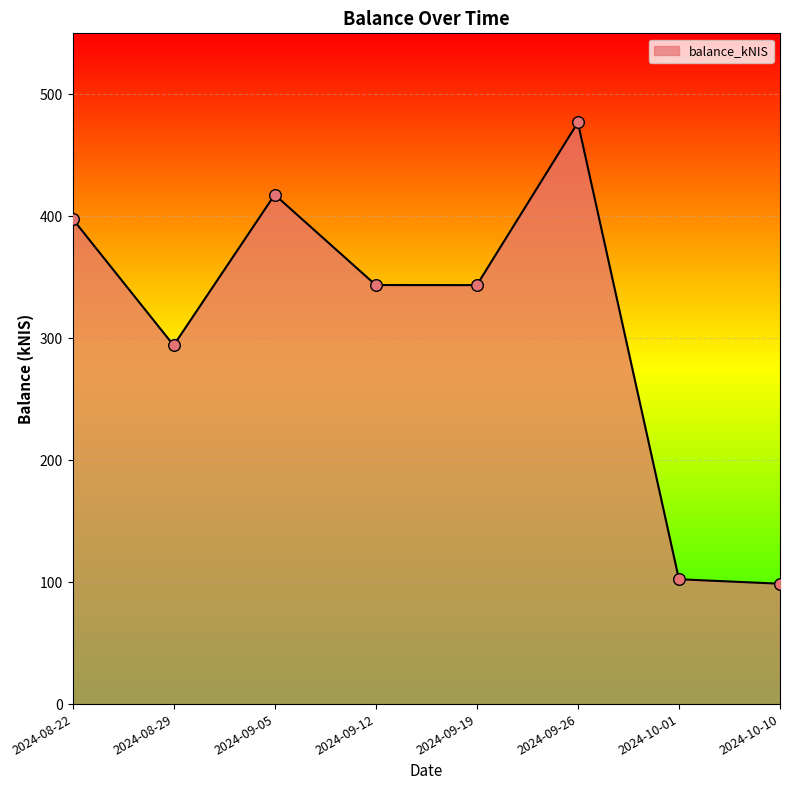

Approximately how many times larger is the value at 2024-09-12 compared to 2024-10-01?

3.4